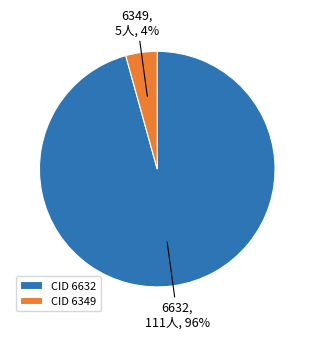

Count the number of slices in the pie.

2